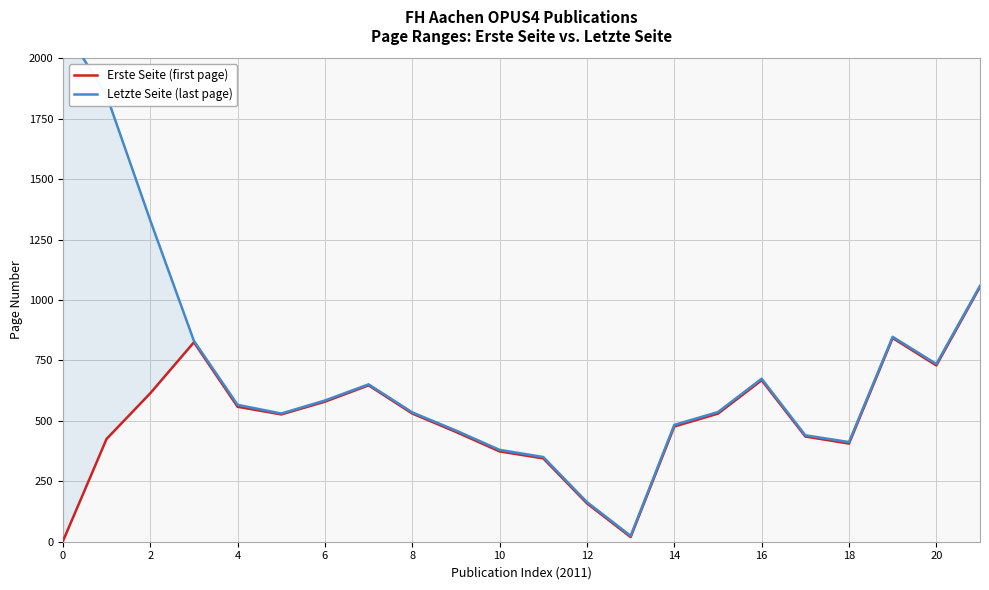

Does the chart have visible grid lines?

Yes